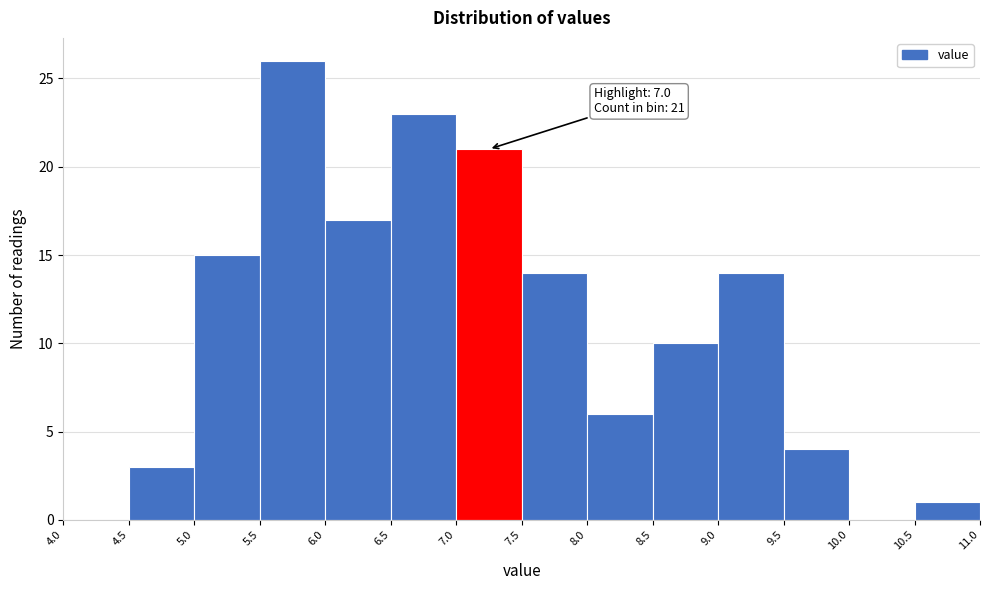

Which range on the x-axis has the tallest bar?

5.5 to 6.0